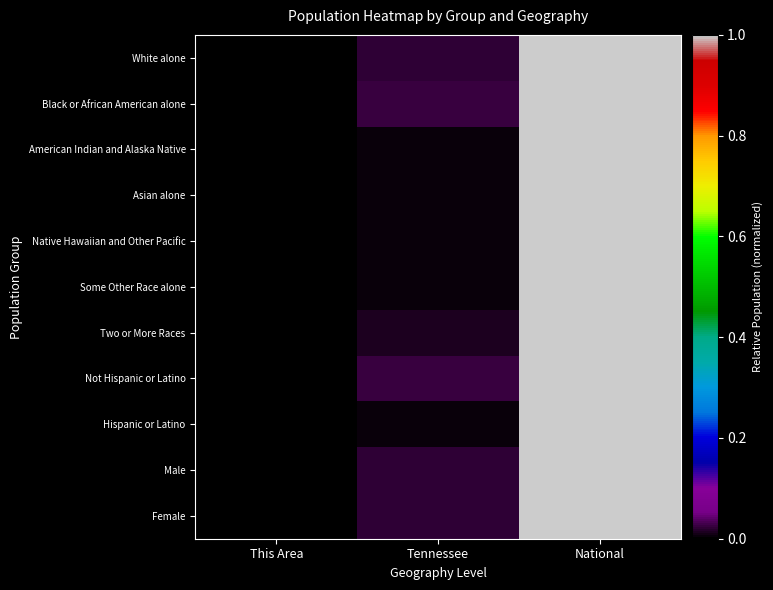

Which category has the lowest value across all series?

This Area